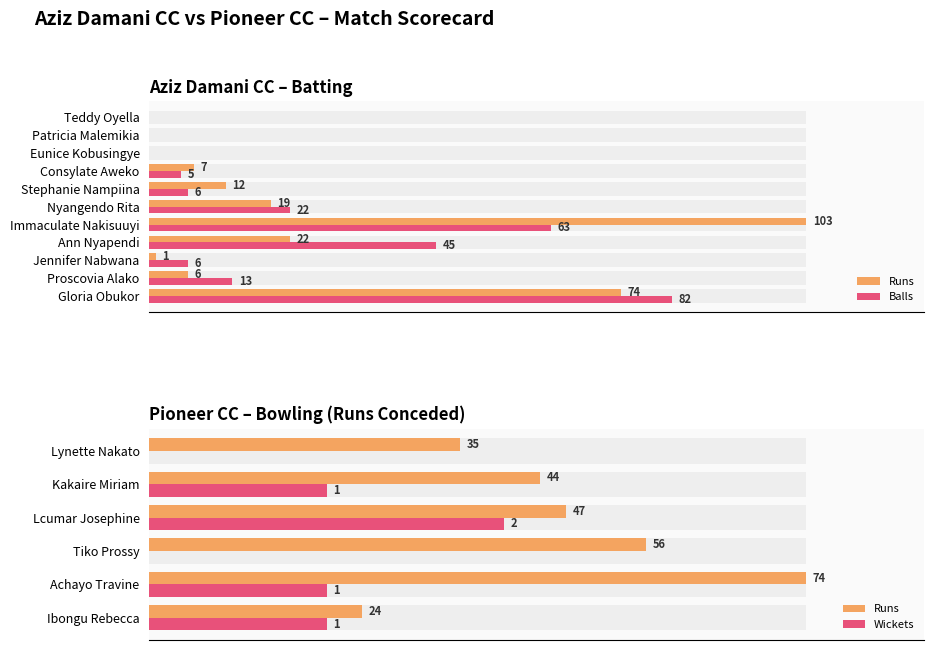

How many values in the Runs series are below 7?

5